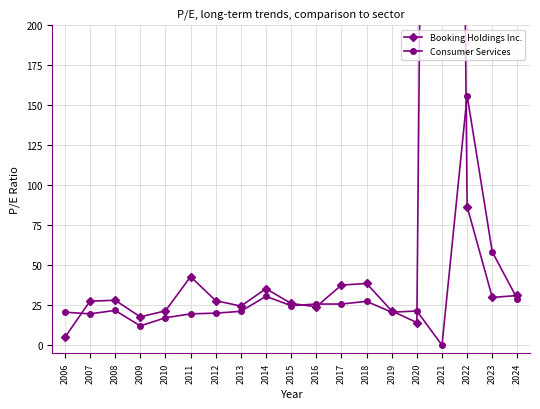

At which category does the chart reach its minimum across all series?

2021